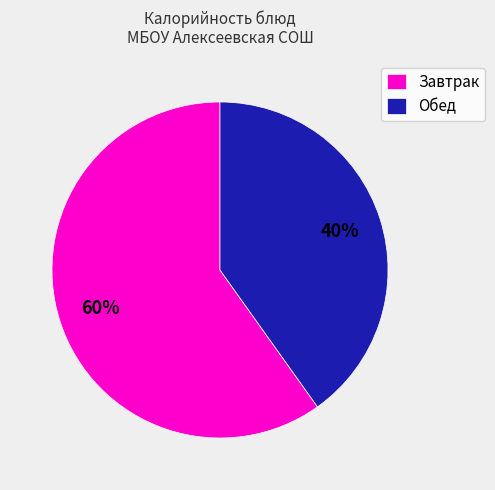

How many slices are in this pie chart?

2